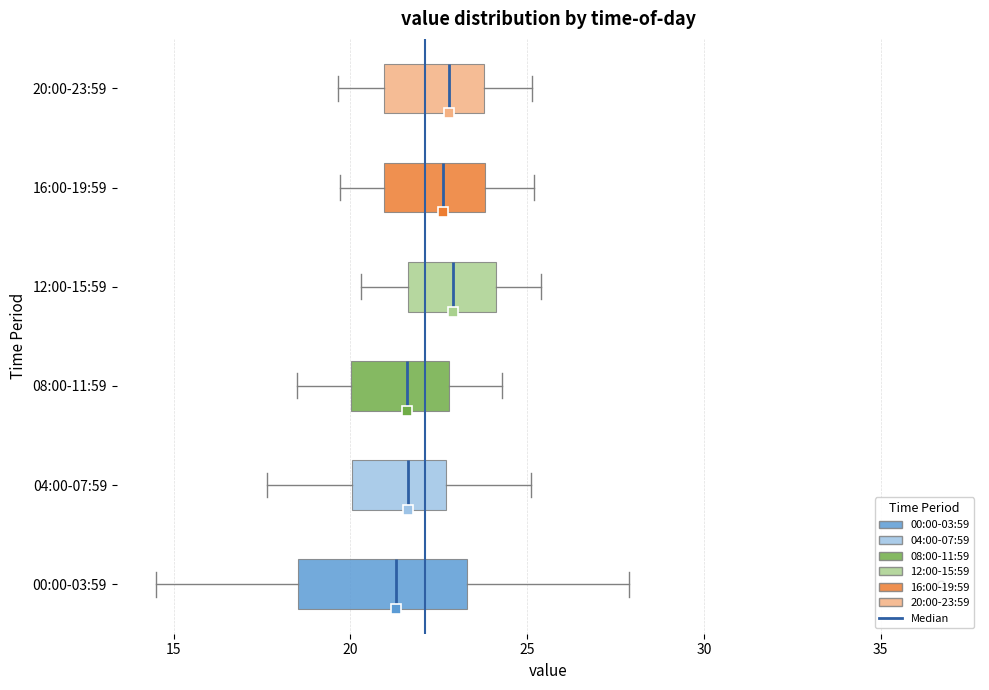

Which box is the widest, from its left edge to its right edge?

00:00-03:59